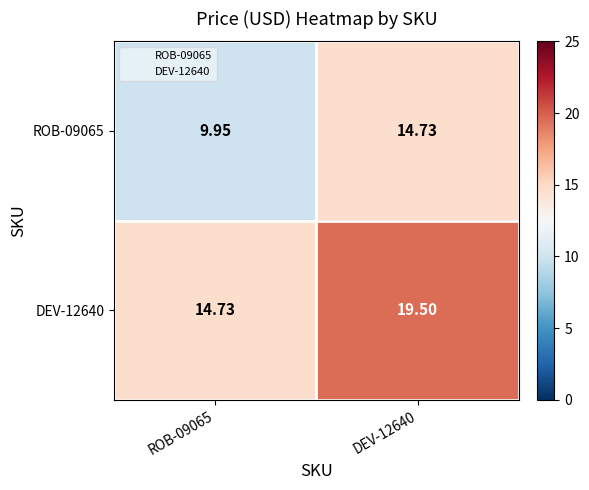

Is the value of DEV-12640 at ROB-09065 greater than the value of ROB-09065 at ROB-09065?

Yes